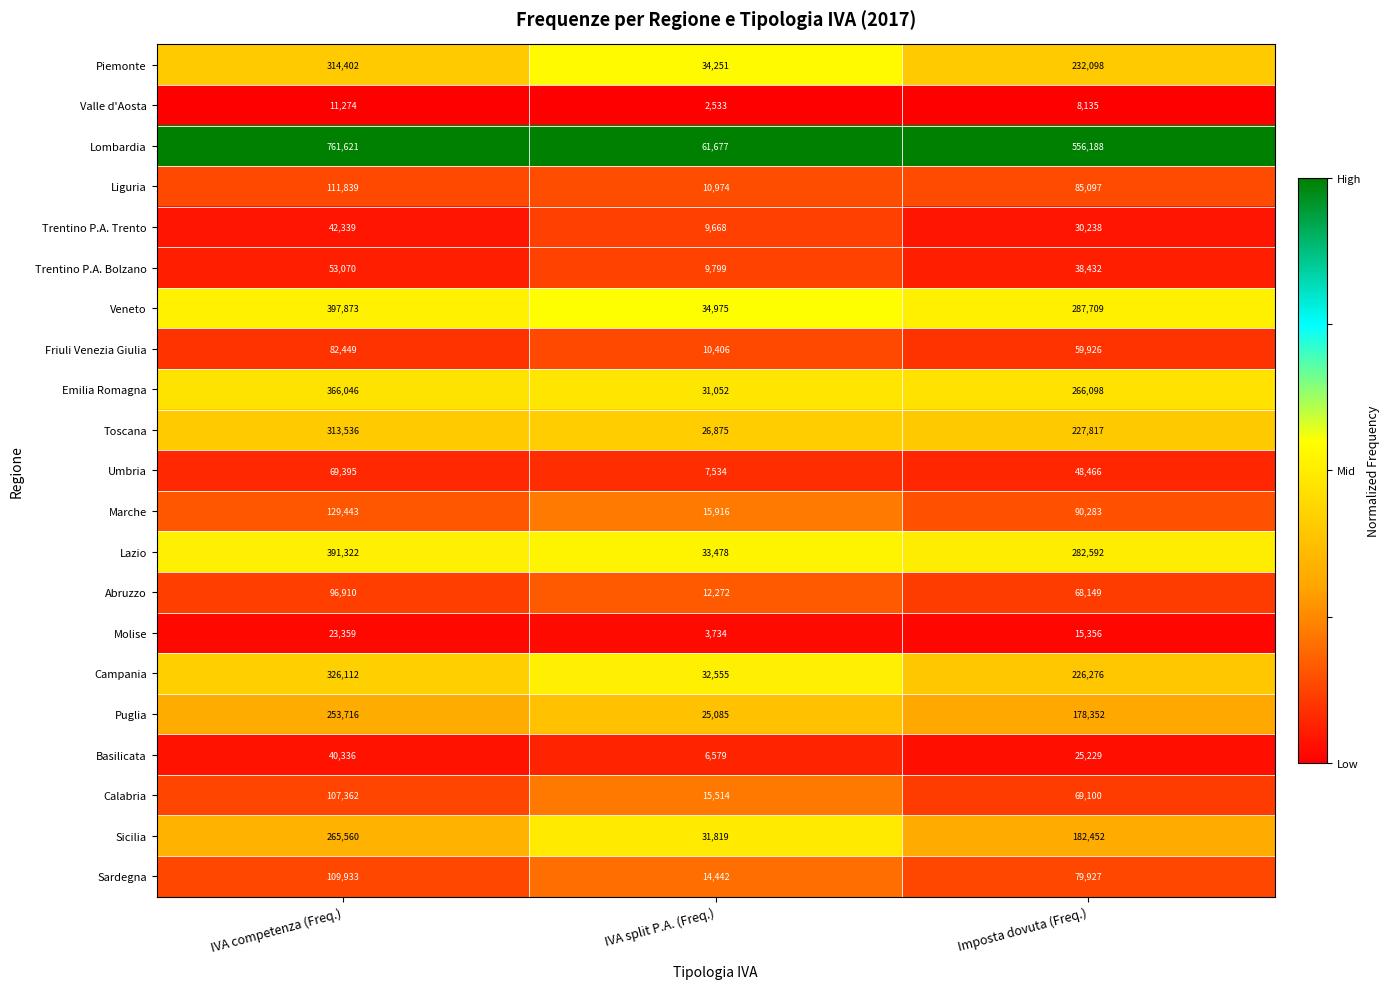

Rank the series by their maximum value, from lowest to highest.

Valle d'Aosta, Molise, Basilicata, Trentino P.A. Trento, Trentino P.A. Bolzano, Umbria, Friuli Venezia Giulia, Abruzzo, Calabria, Sardegna, Liguria, Marche, Puglia, Sicilia, Toscana, Piemonte, Campania, Emilia Romagna, Lazio, Veneto, Lombardia